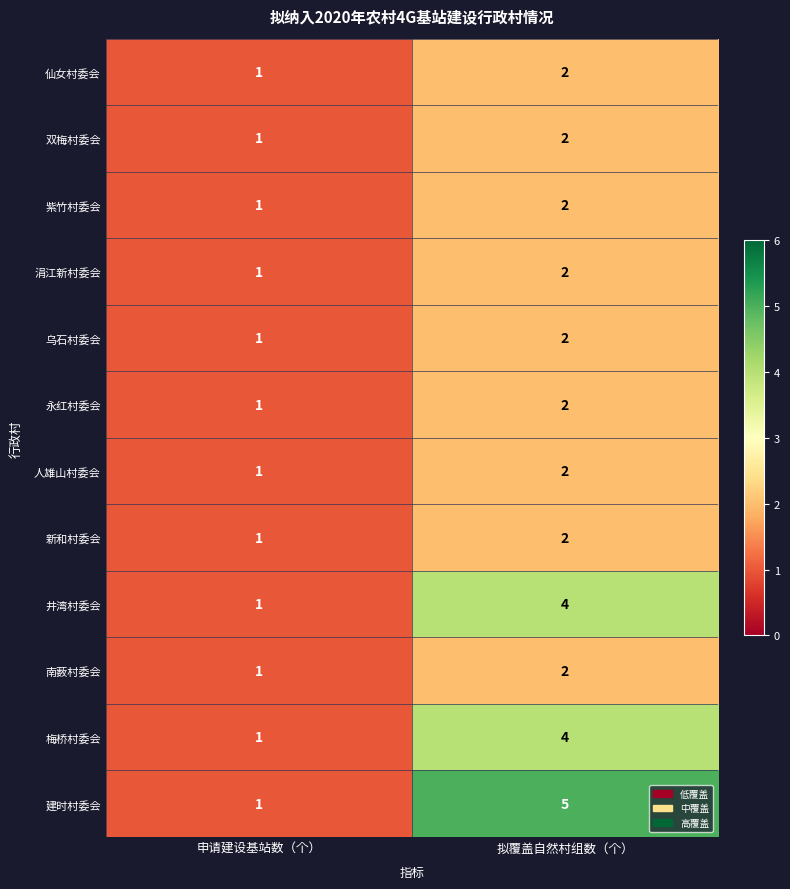

Which category has the lowest value across all series?

申请建设基站数（个）